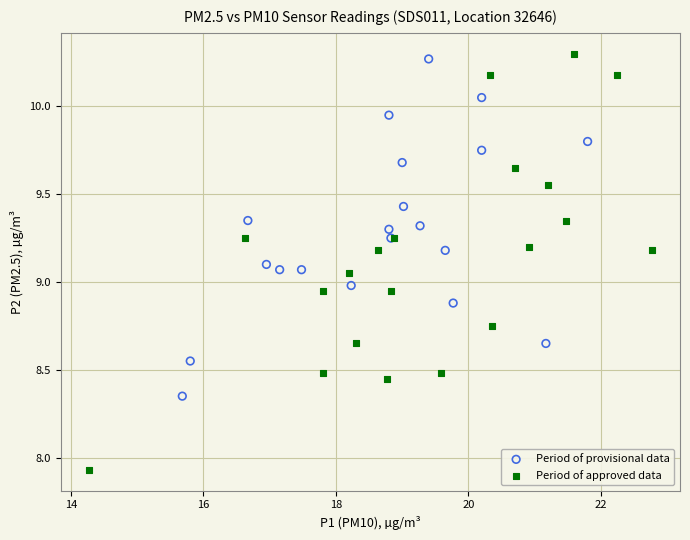

Which series reaches the minimum Y coordinate?

Period of approved data